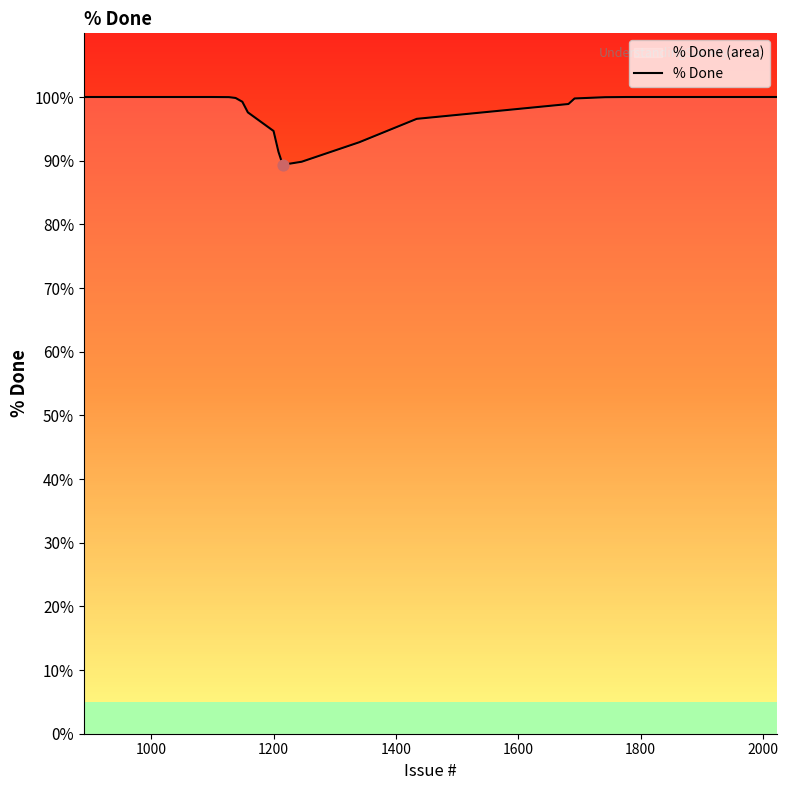

What is the highest value of the % Done series?

100.0